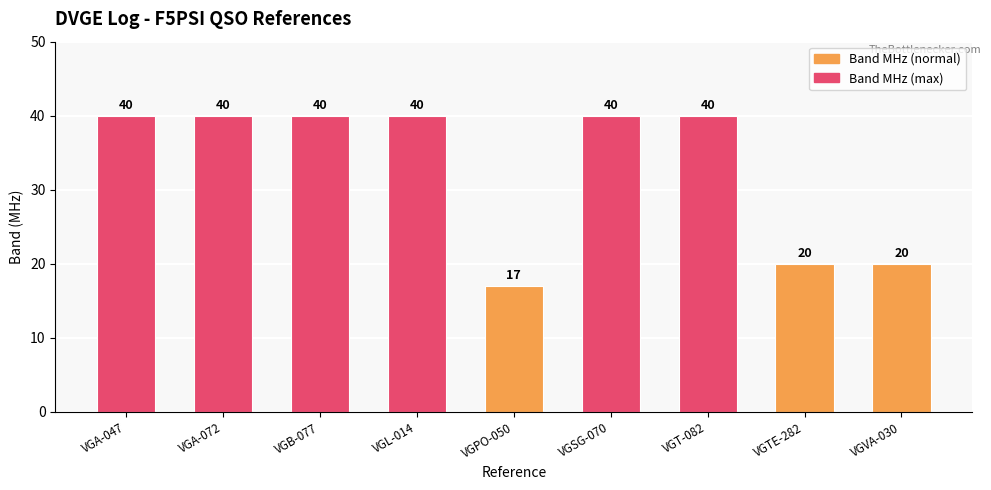

Reading right to left, what are all the values shown in this chart?

20	20	40	40	17	40	40	40	40